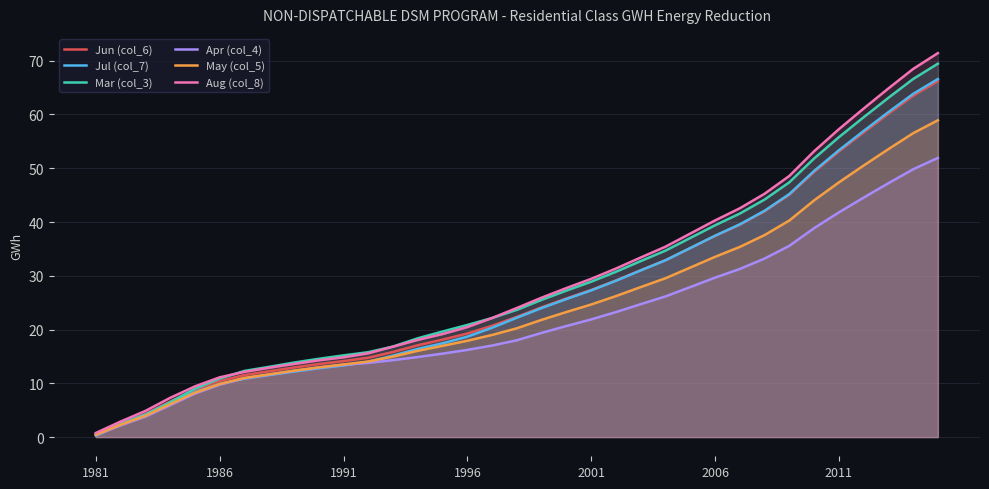

The value of Aug (col_8) at 29 is 20.7. True or false?

False